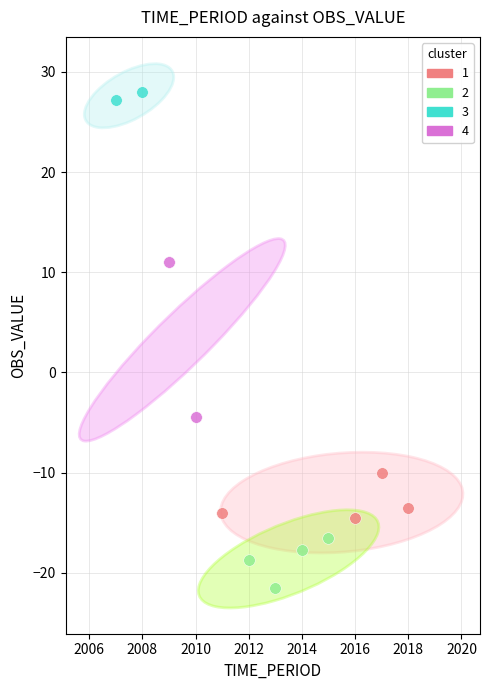

What are all the series names shown in the legend?

1, 2, 3, 4